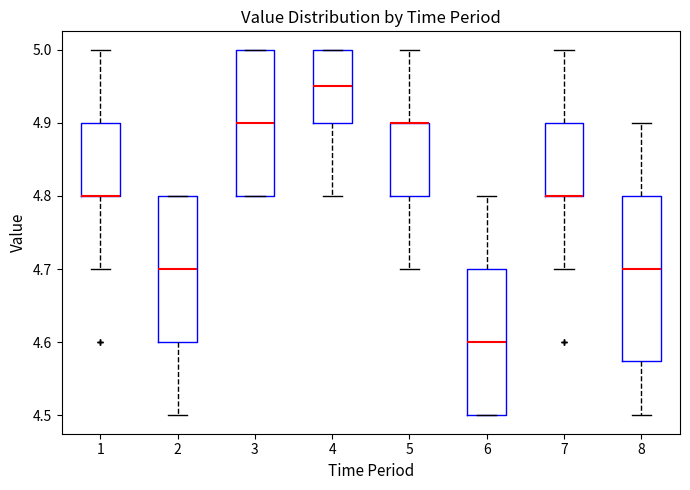

Which box is the tallest, from its lower edge to its upper edge?

8